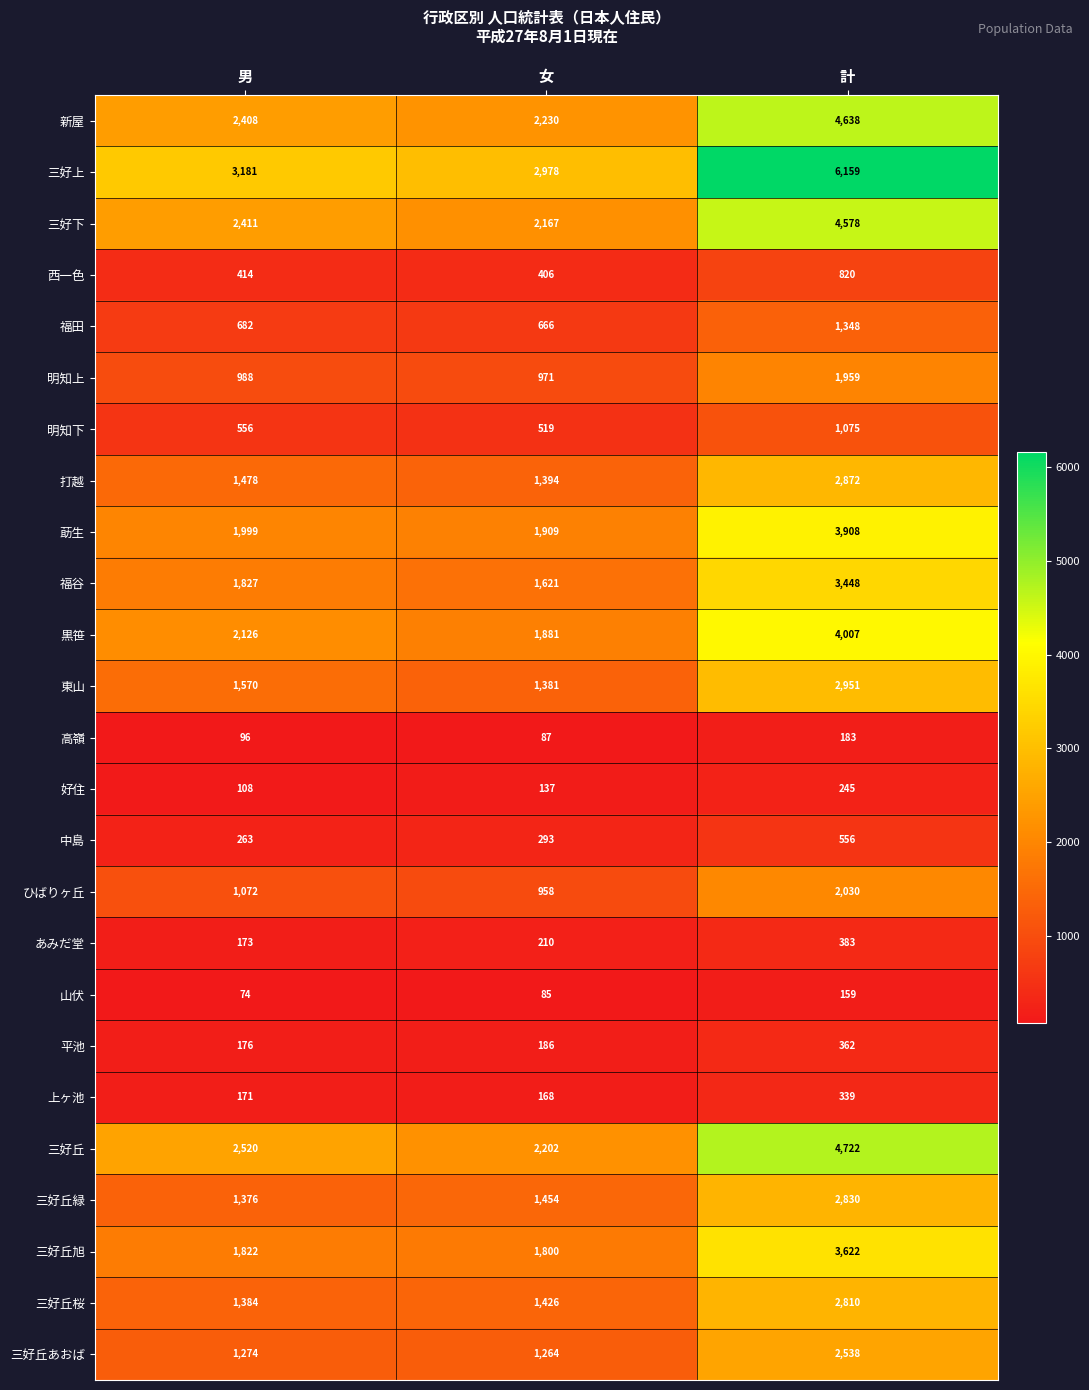

At which label does 福谷 reach its peak?

計